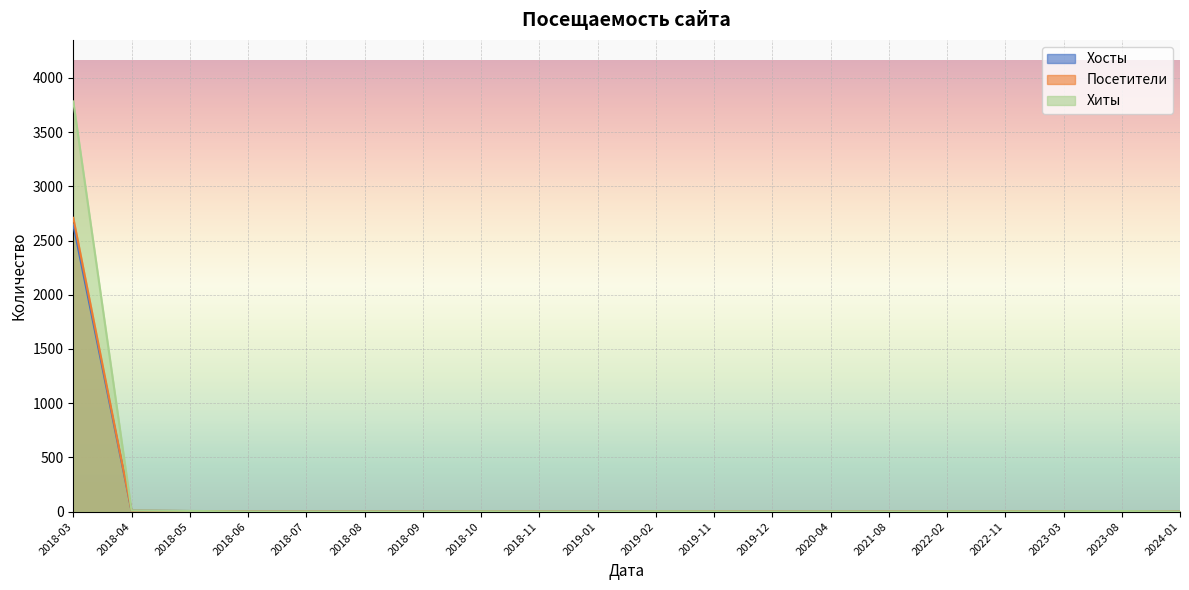

Is it true that Посетители equals 1 at 2018-11?

True